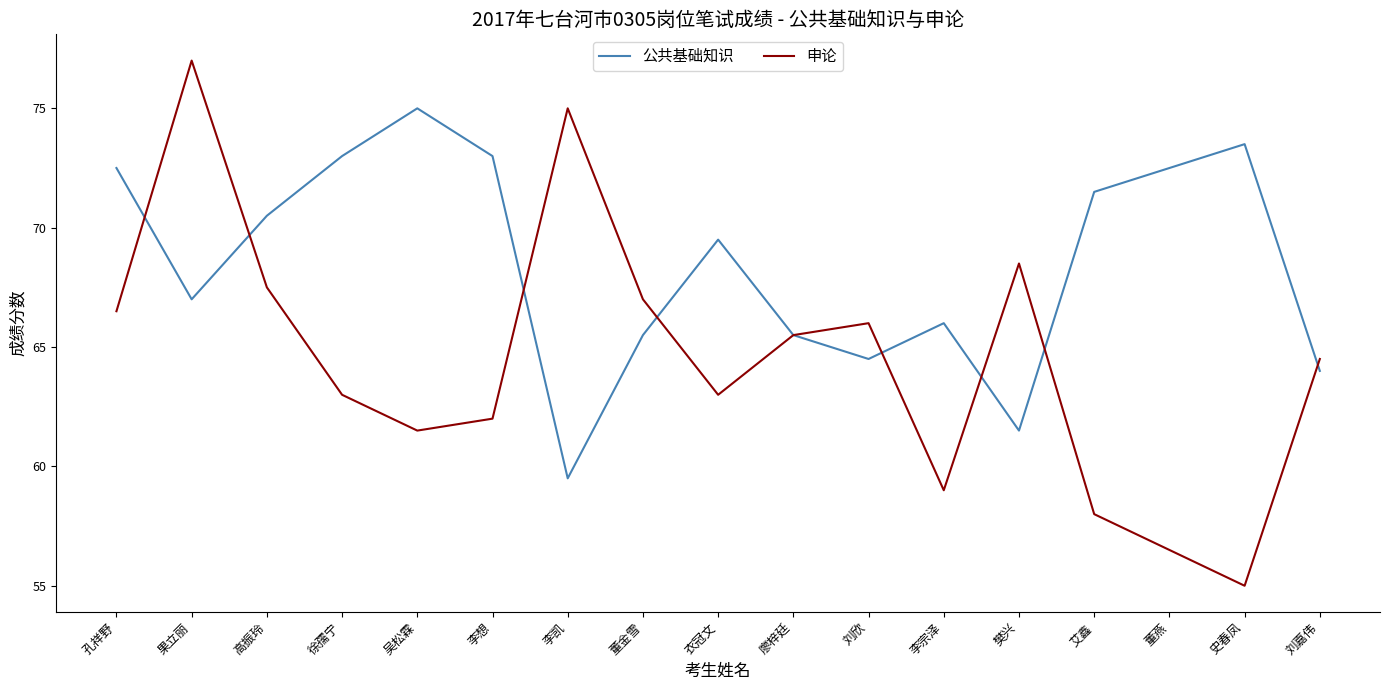

What position from the left is 李想?

6